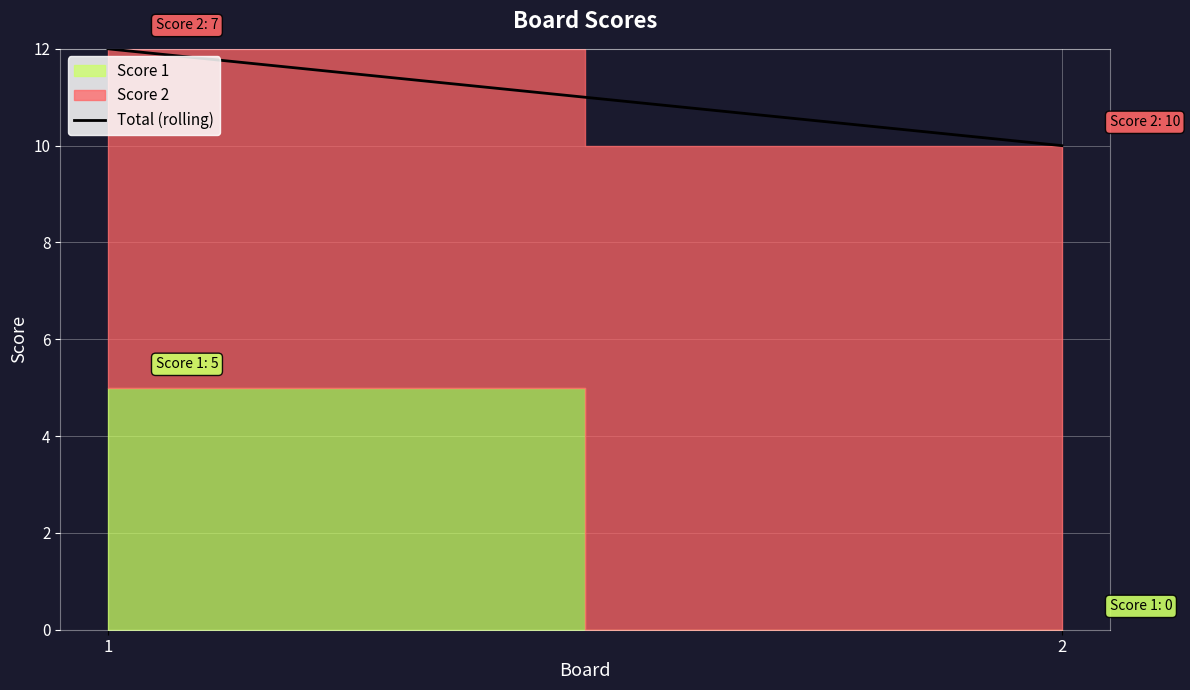

Which label corresponds to the largest value in the chart?

1